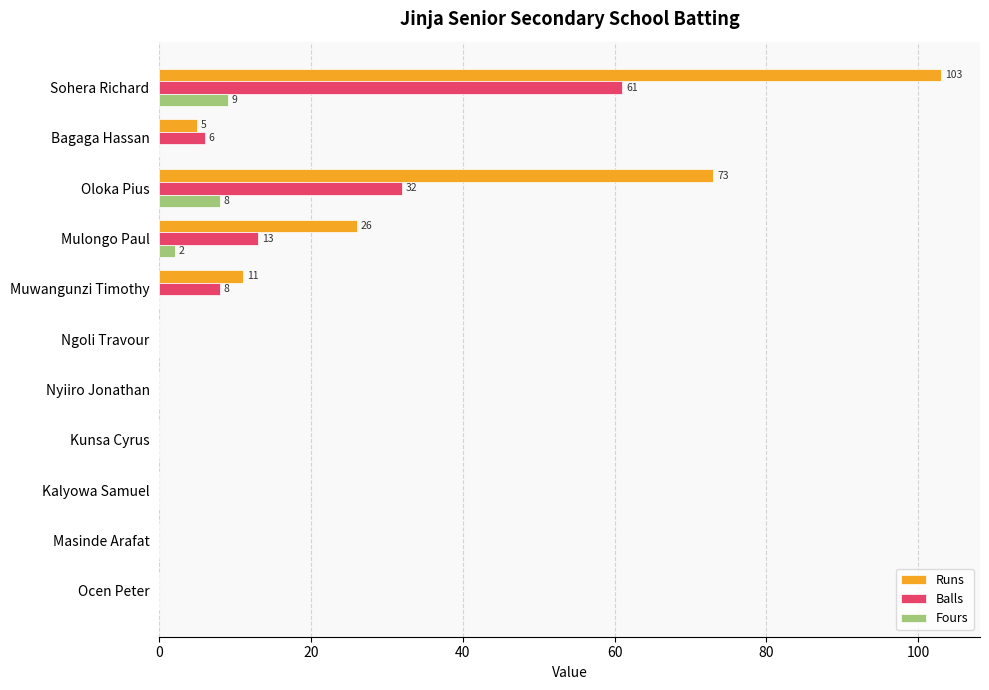

Is it true that Balls equals 0 at Ngoli Travour?

True